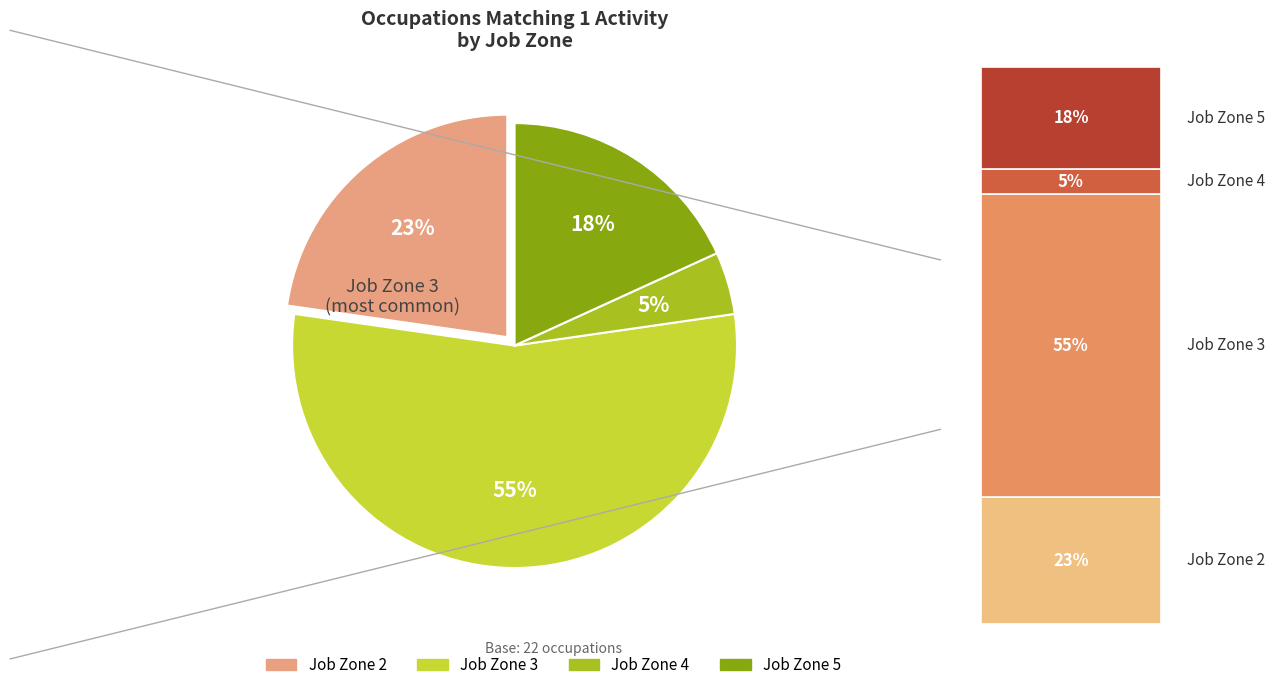

To the nearest percent, what is the average slice percentage?

25%